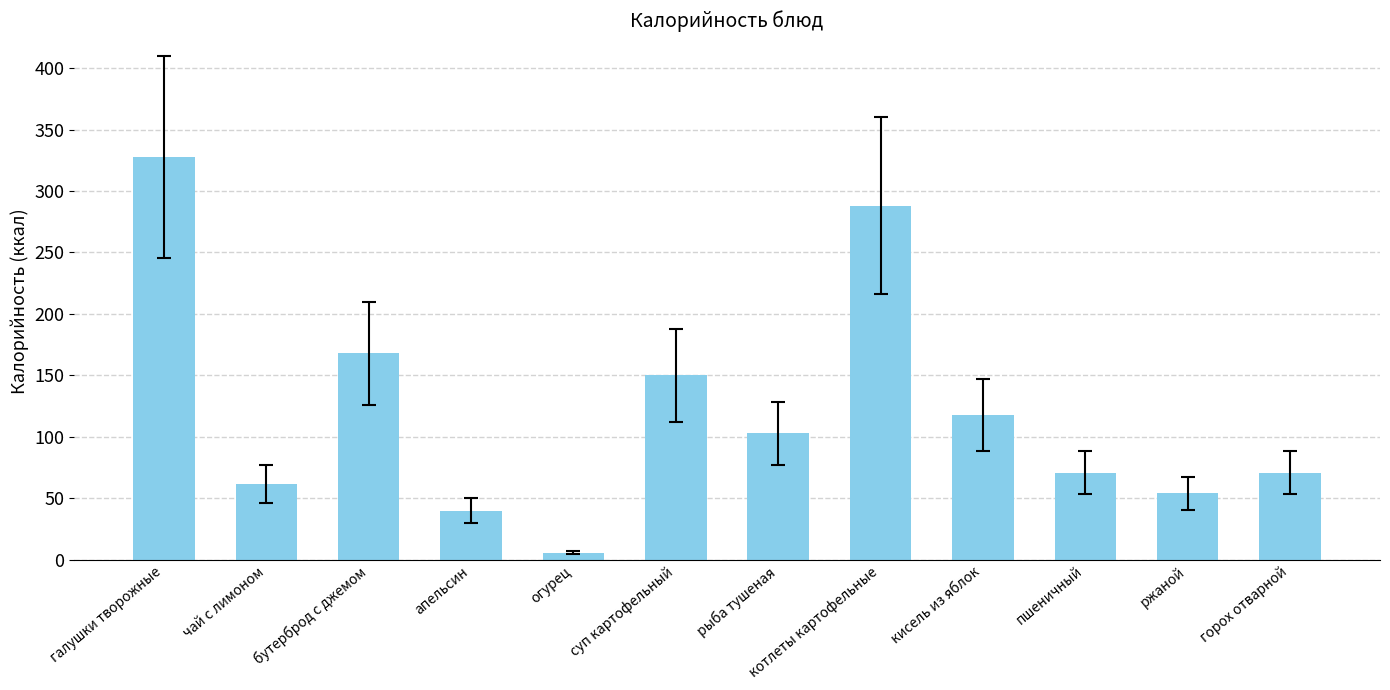

The chart shows a value of 103.0 at рыба тушеная. True or false?

True